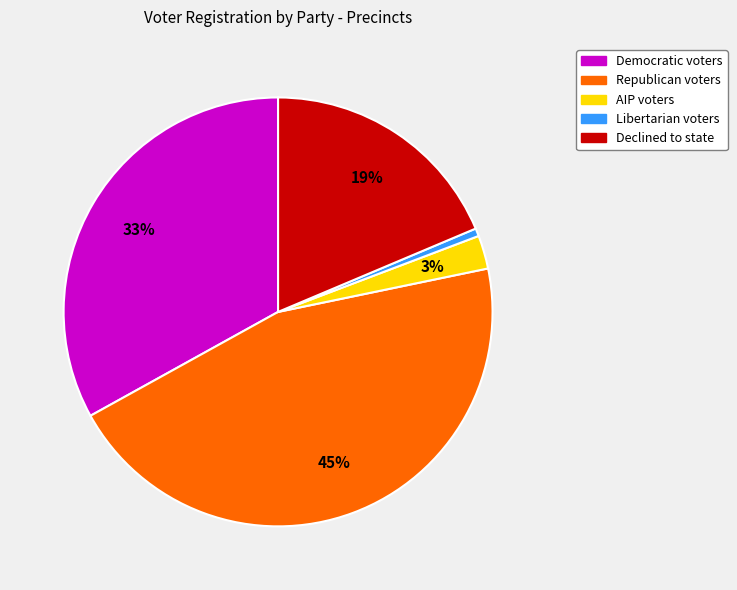

How many segments does this pie chart have?

5